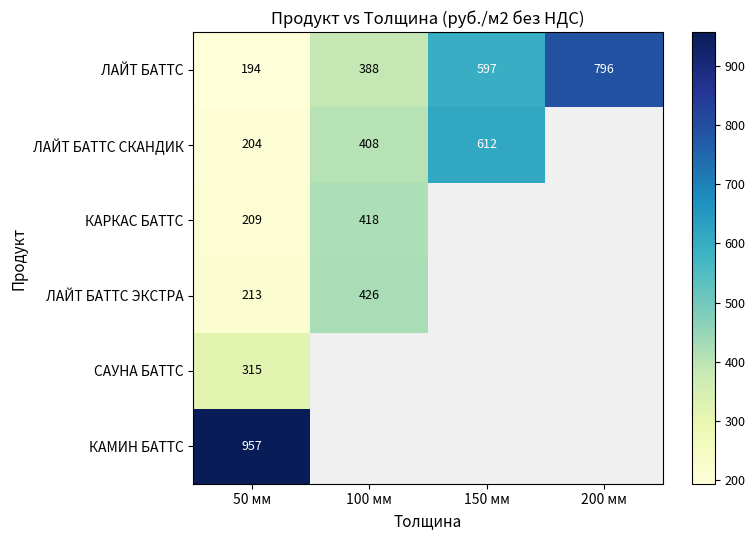

The value of ЛАЙТ БАТТС ЭКСТРА at 50 мм is 324.0. True or false?

False